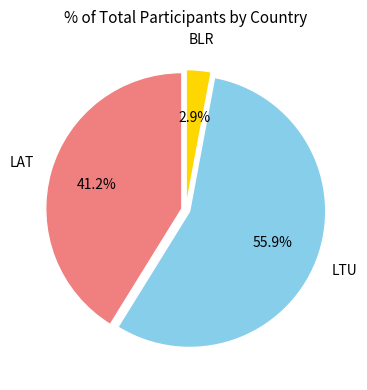

Is there any slice that represents more than half of the pie?

Yes